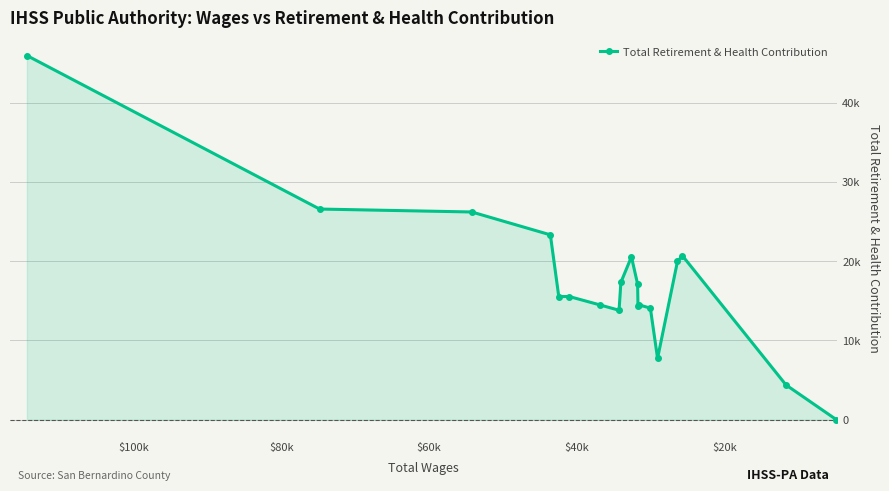

What is the difference between the maximum and minimum values?

45936